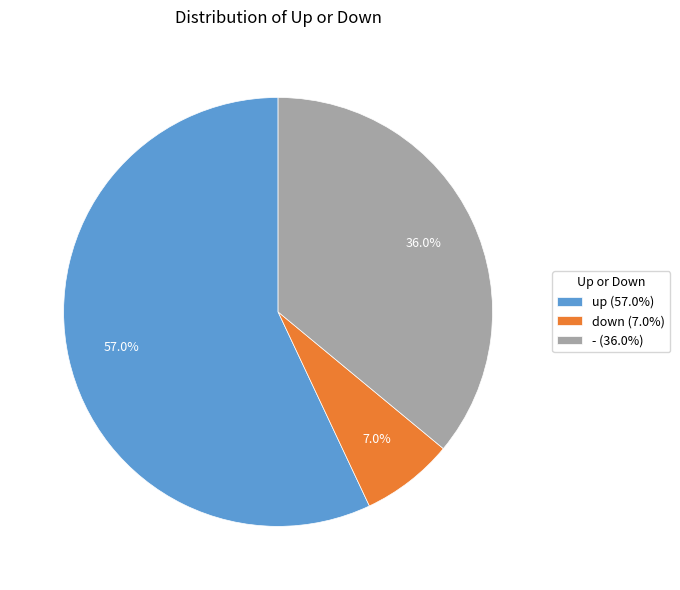

Combined, what portion of the pie is up and -?

93.0%